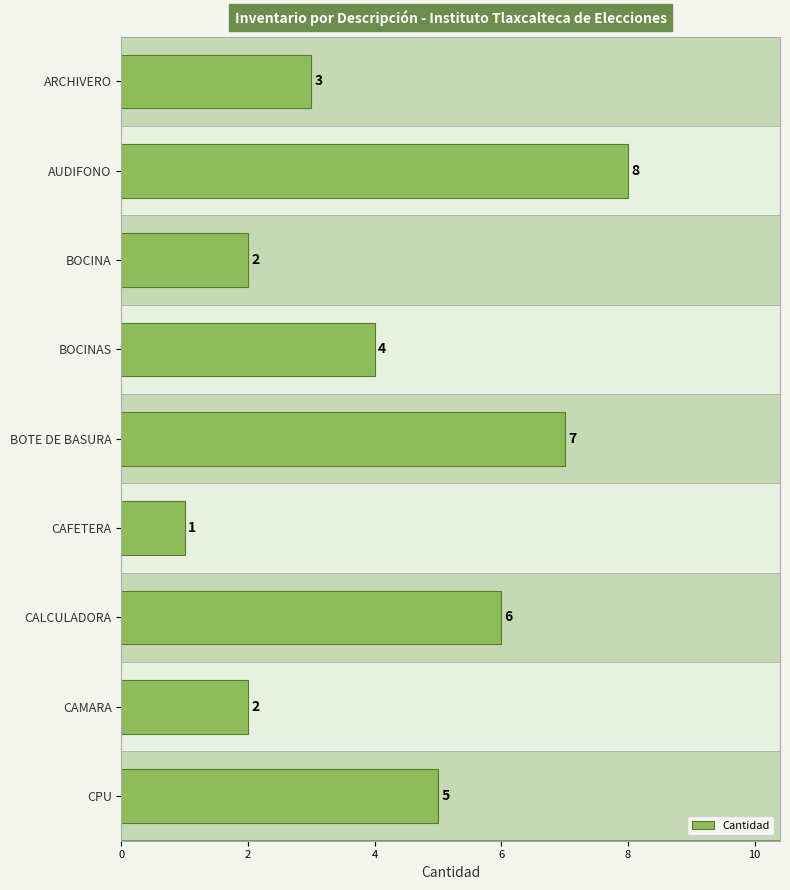

What is the difference between the maximum and minimum values?

7